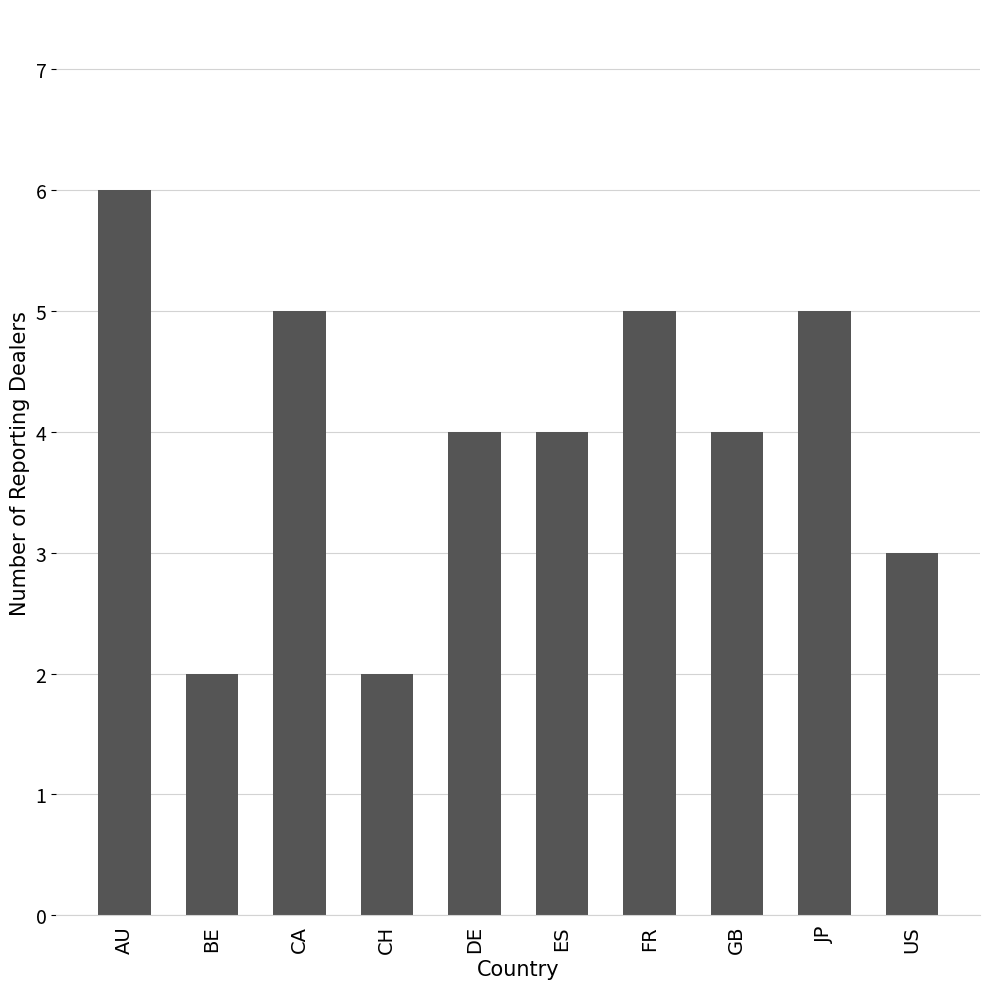

What is the approximate value at CH?

2